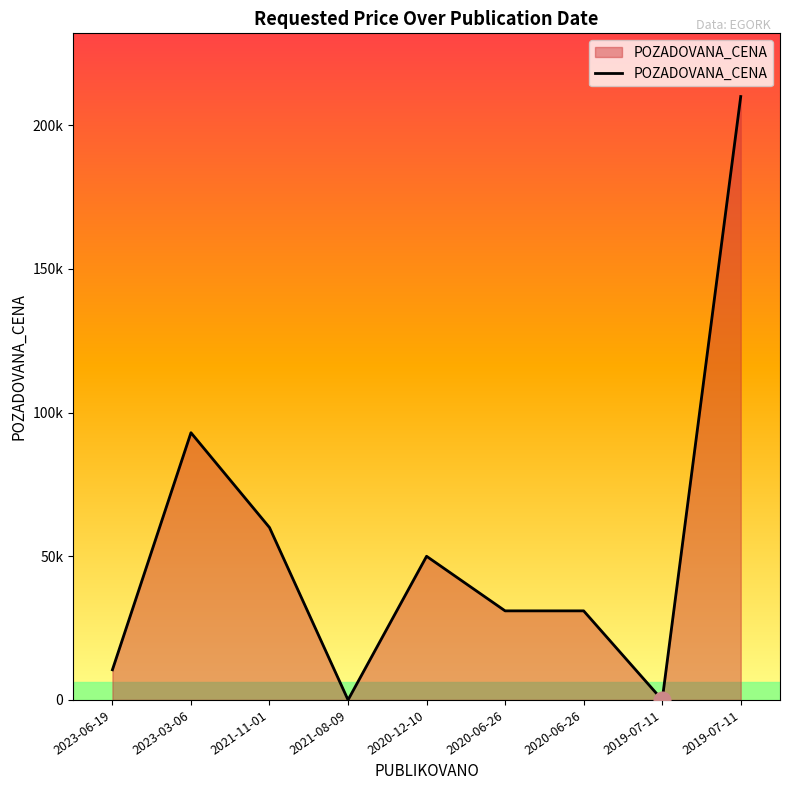

Does the chart display data point markers on the line(s)?

No